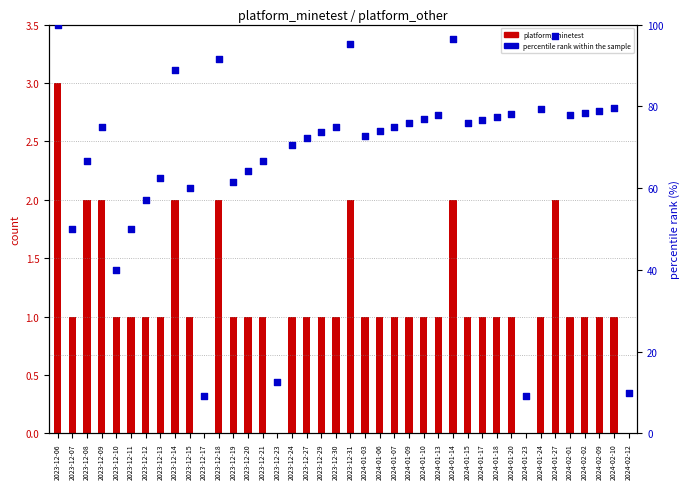

What is the total value across all series at 2024-02-10?

80.5